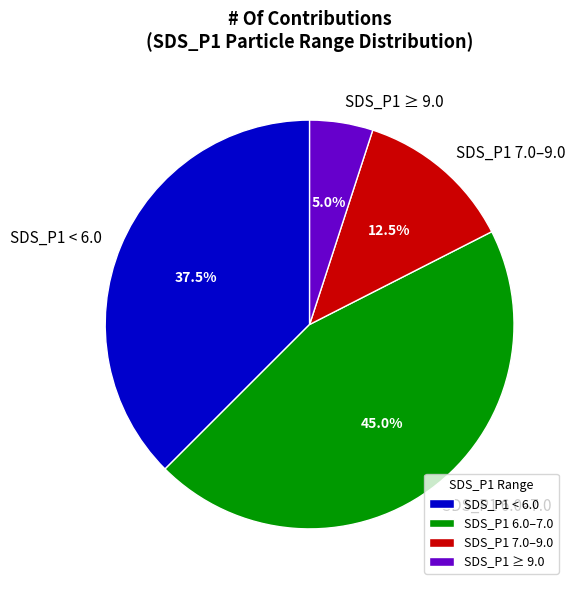

Is there a majority slice in this chart?

No